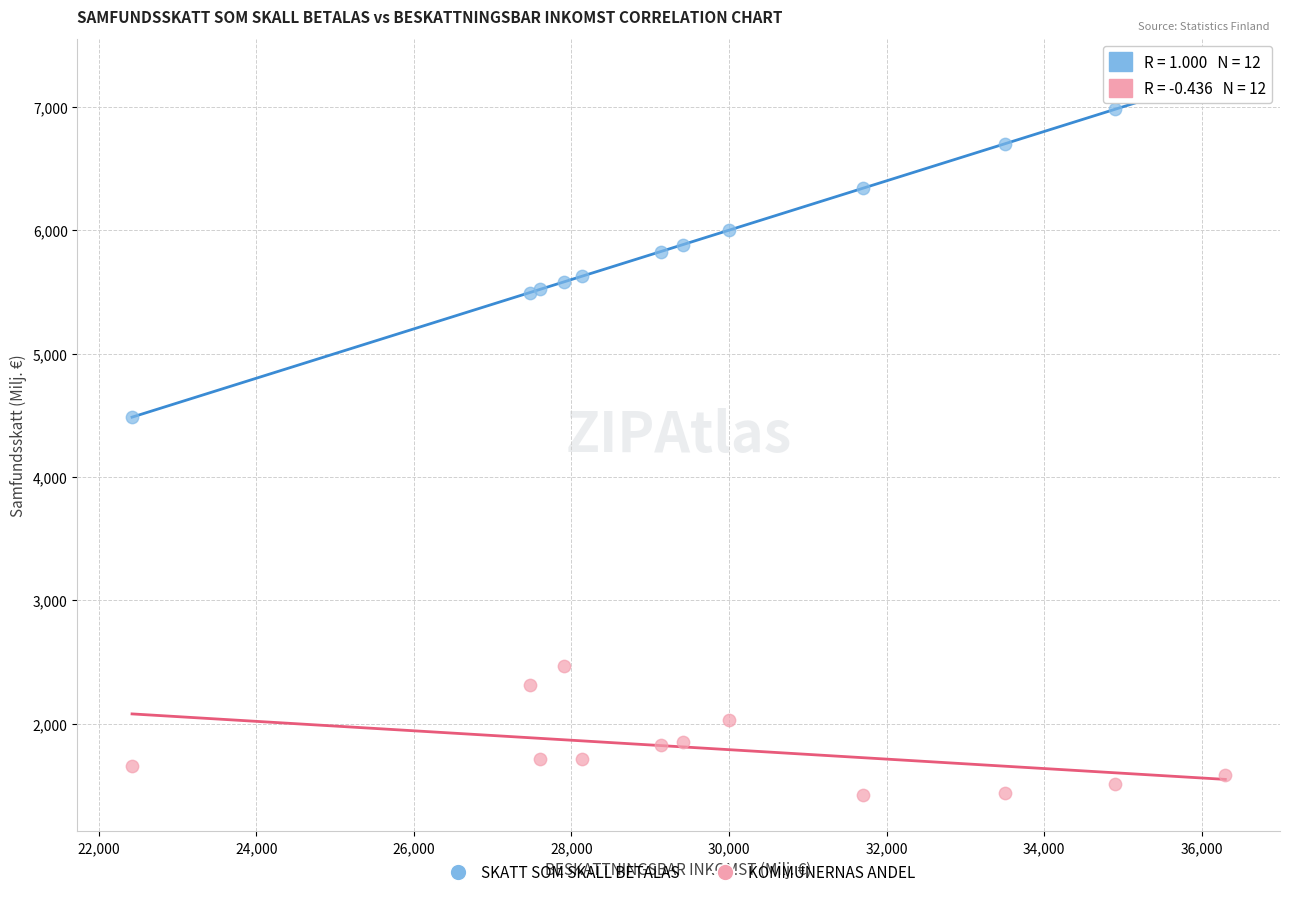

What is the X range (max minus min) for the scatter plot?

13878.0